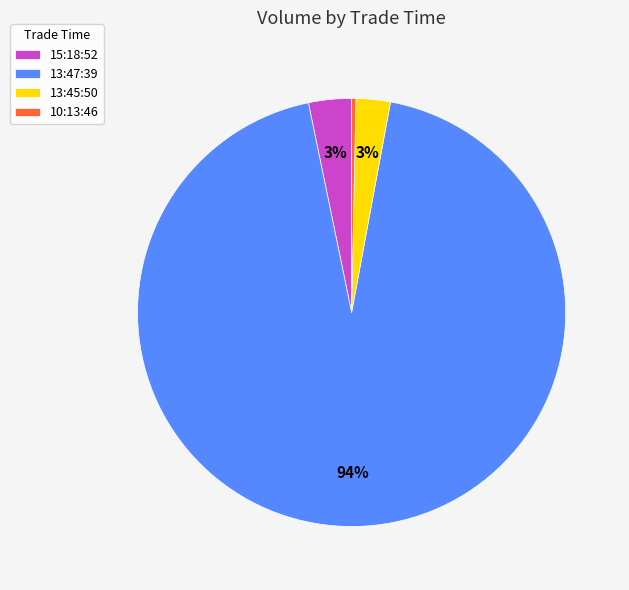

What is the majority slice?

13:47:39